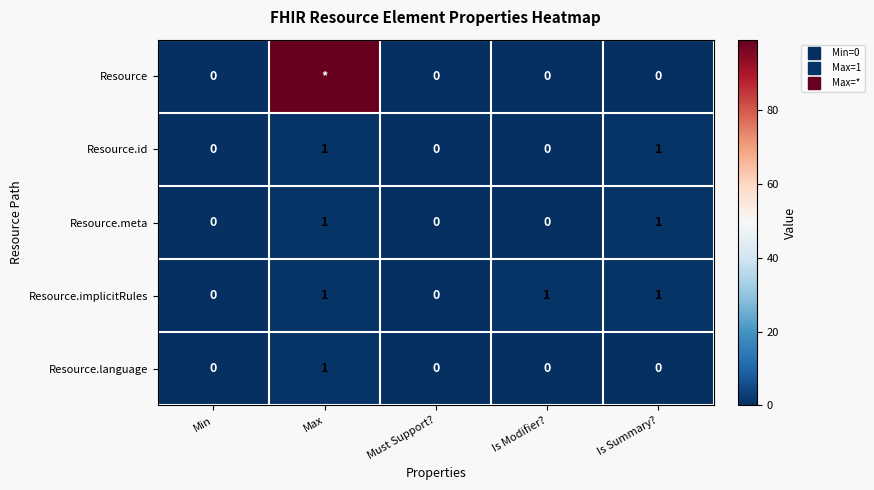

At which label is Resource.meta closest to 0?

Min